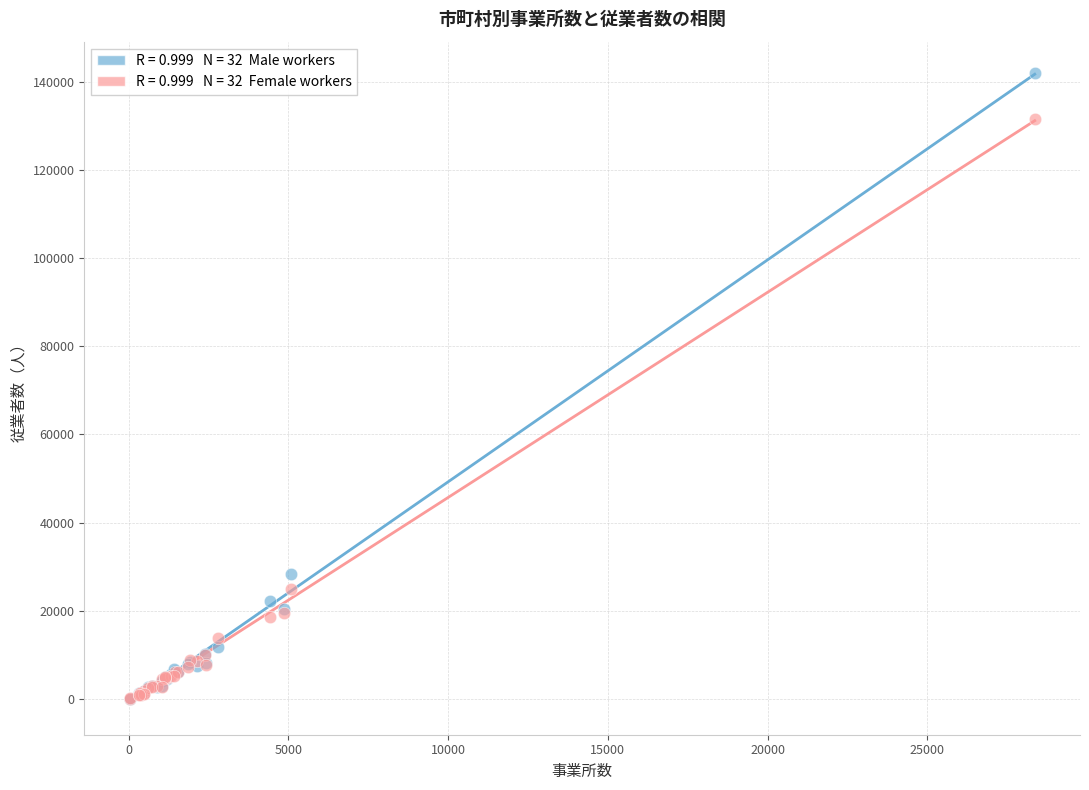

Across all series, what Y value is closest to 71036?

28328